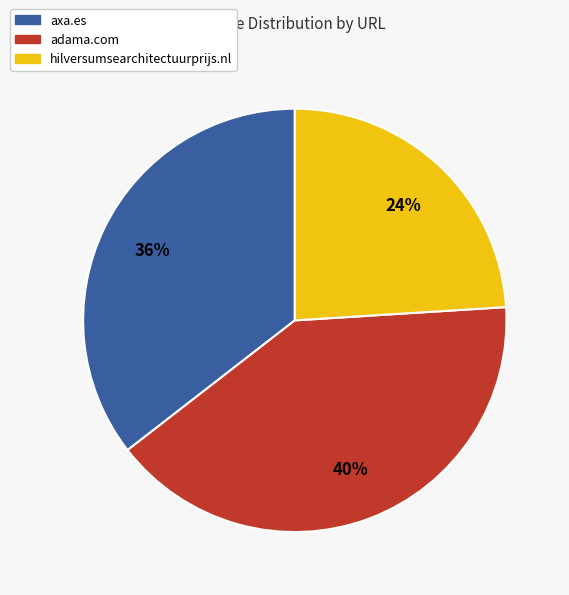

Count the number of slices in the pie.

3